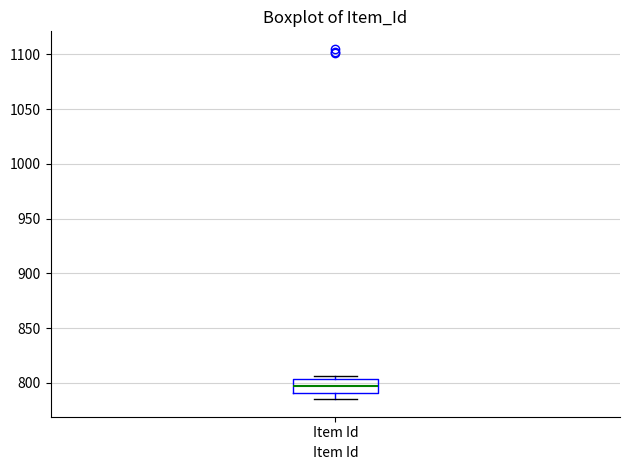

Where does the median line of the box for Item Id sit on the y-axis? The values are not printed on the chart, so give them approximately, as read against the axis.

795